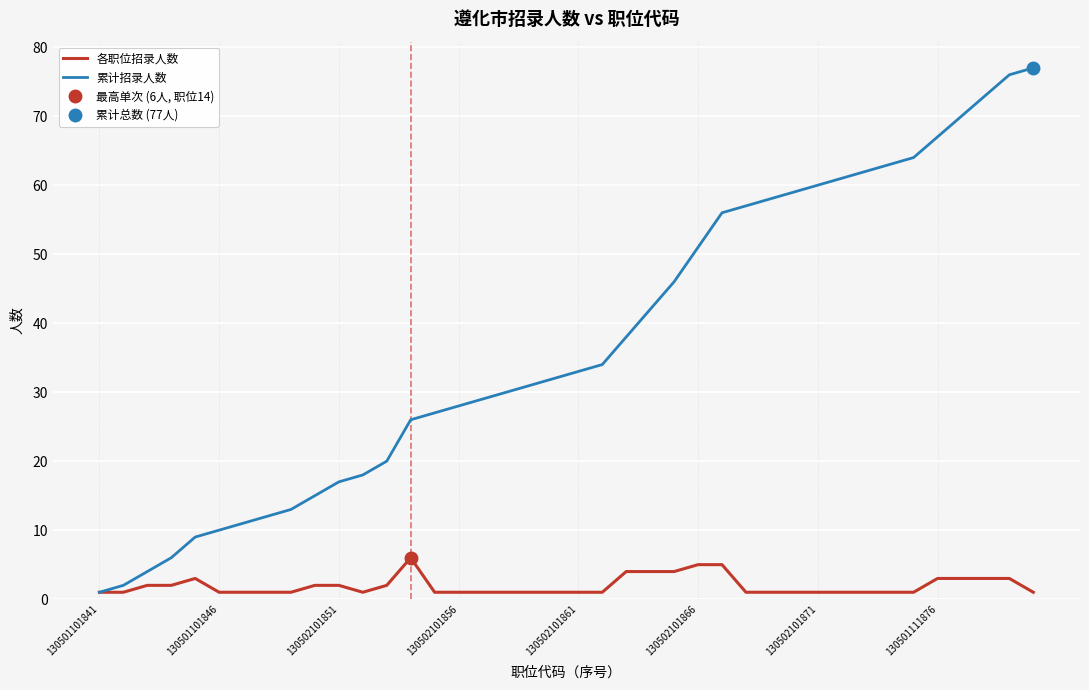

Reading left to right, extract all data points from this chart.

各职位招录人数: 1	1	2	2	3	1	1	1	1	2	2	1	2	6	1	1	1	1	1	1	1	1	4	4	4	5	5	1	1	1	1	1	1	1	1	3	3	3	3	1
累计招录人数: 1	2	4	6	9	10	11	12	13	15	17	18	20	26	27	28	29	30	31	32	33	34	38	42	46	51	56	57	58	59	60	61	62	63	64	67	70	73	76	77